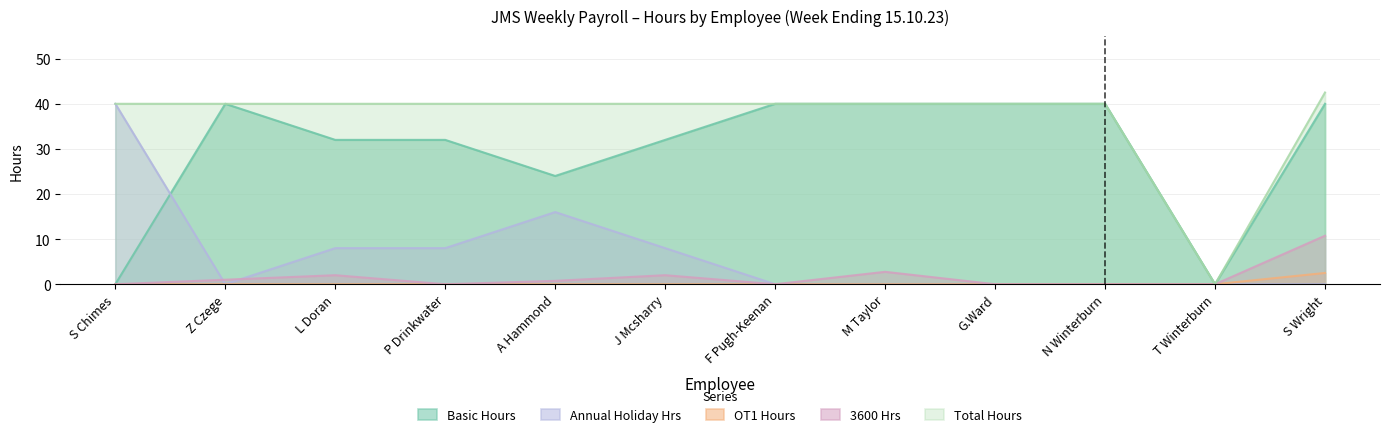

What is the total value across all series at F Pugh-Keenan?

80.0